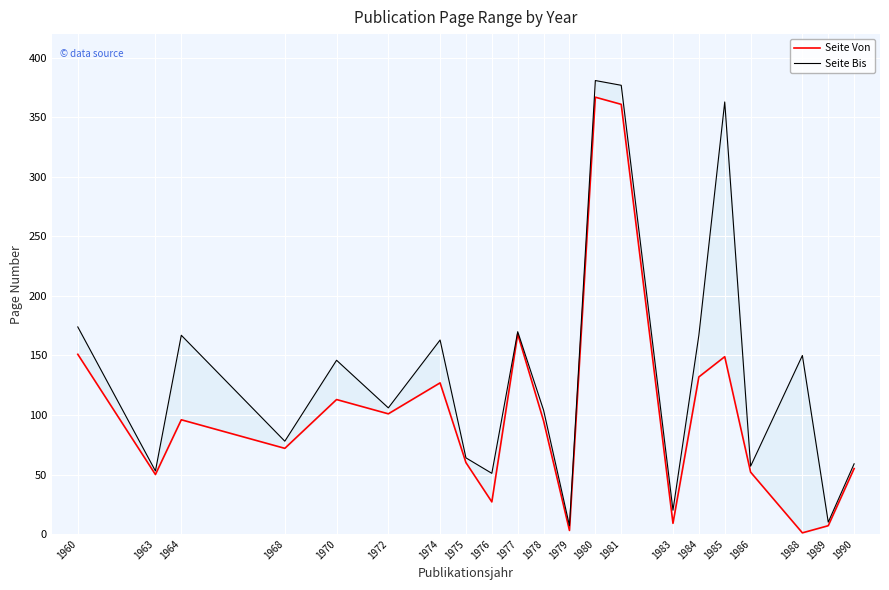

Rank the series by their average value, from lowest to highest.

Seite Von, Seite Bis